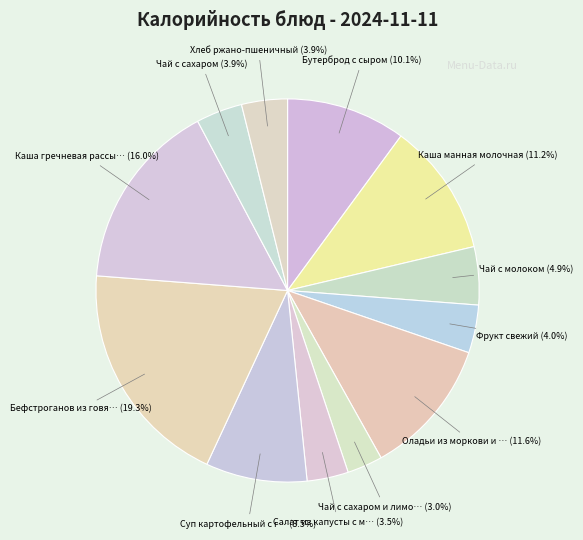

Is there any slice that represents more than half of the pie?

No